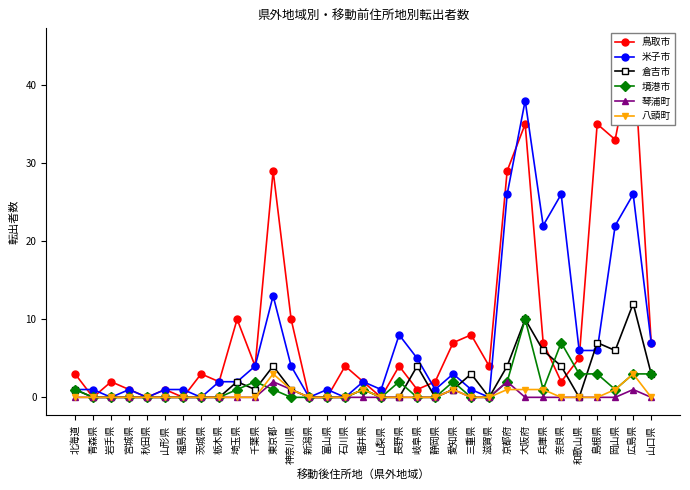

How many data points does each series have?

33